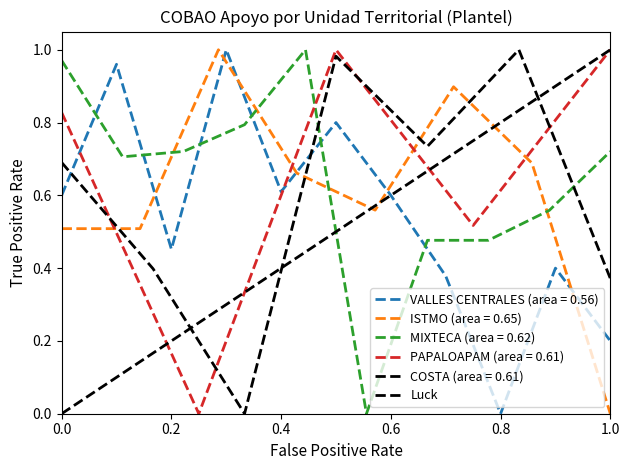

True or false: VALLES CENTRALES (area = 0.56) has a value of 0.3 at 1.0.

False